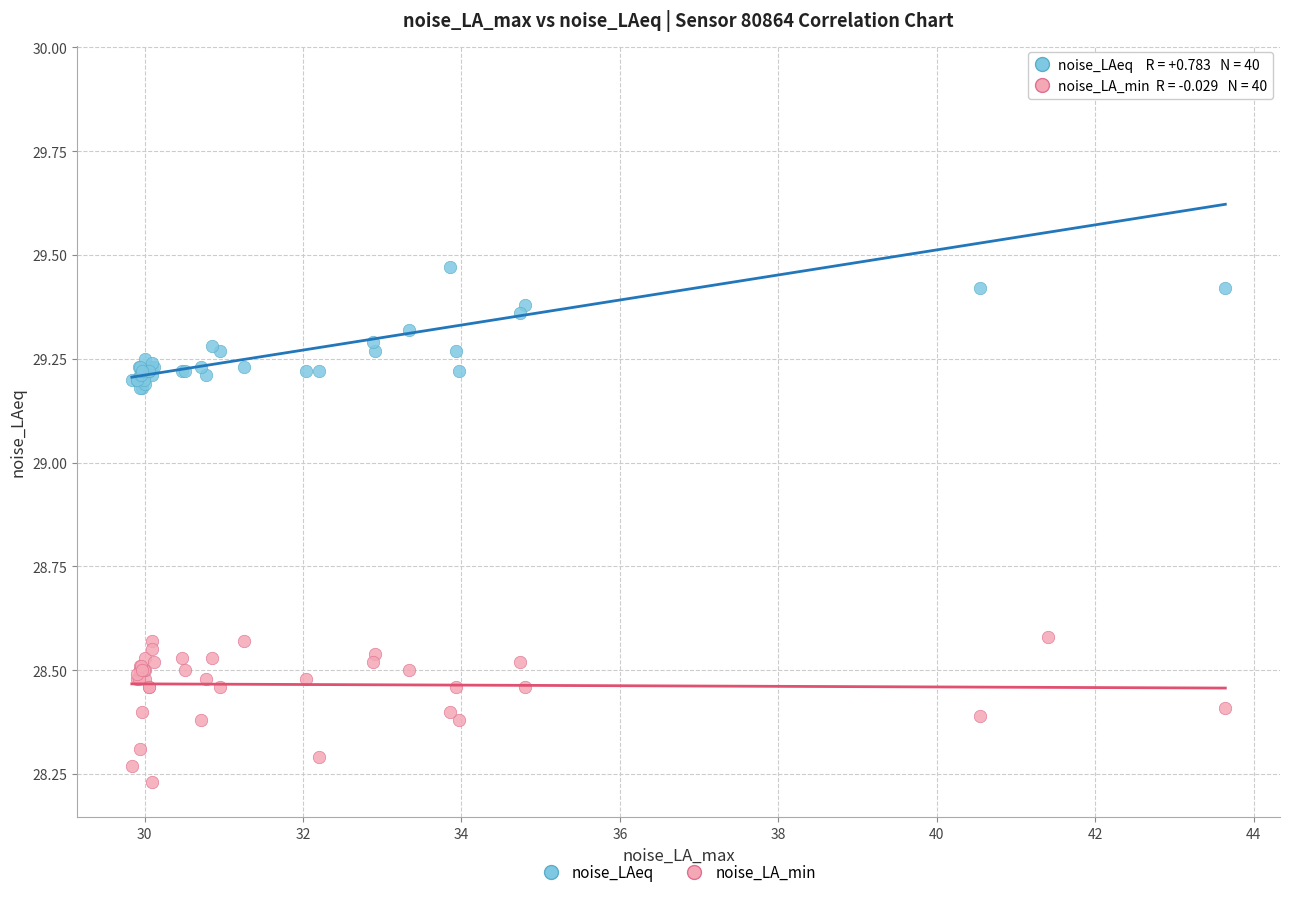

Which series reaches the minimum Y coordinate?

noise_LA_min